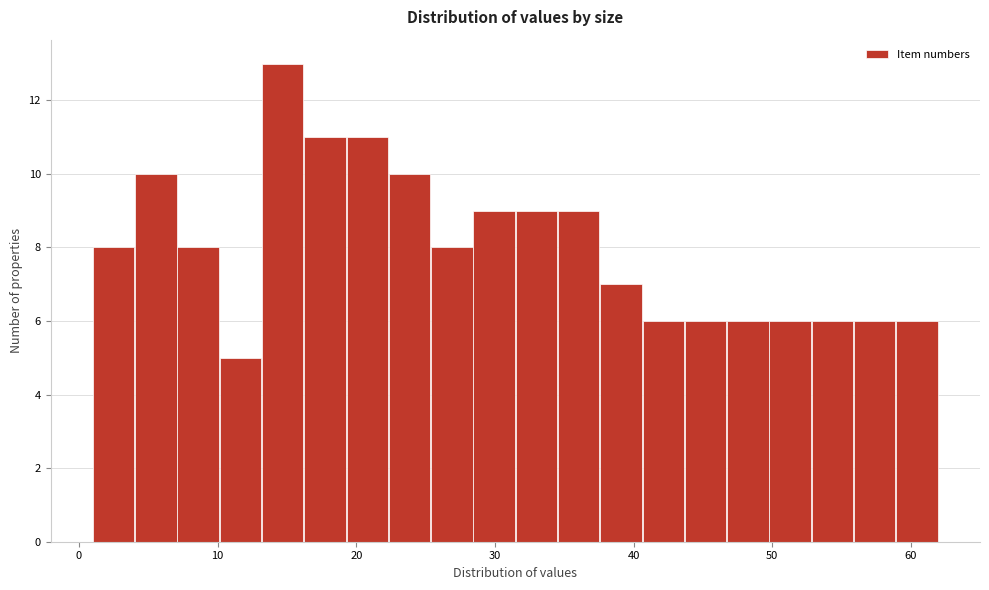

Around what value on the x-axis is the tallest bar? Give the approximate position of its centre, as read against the axis.

15